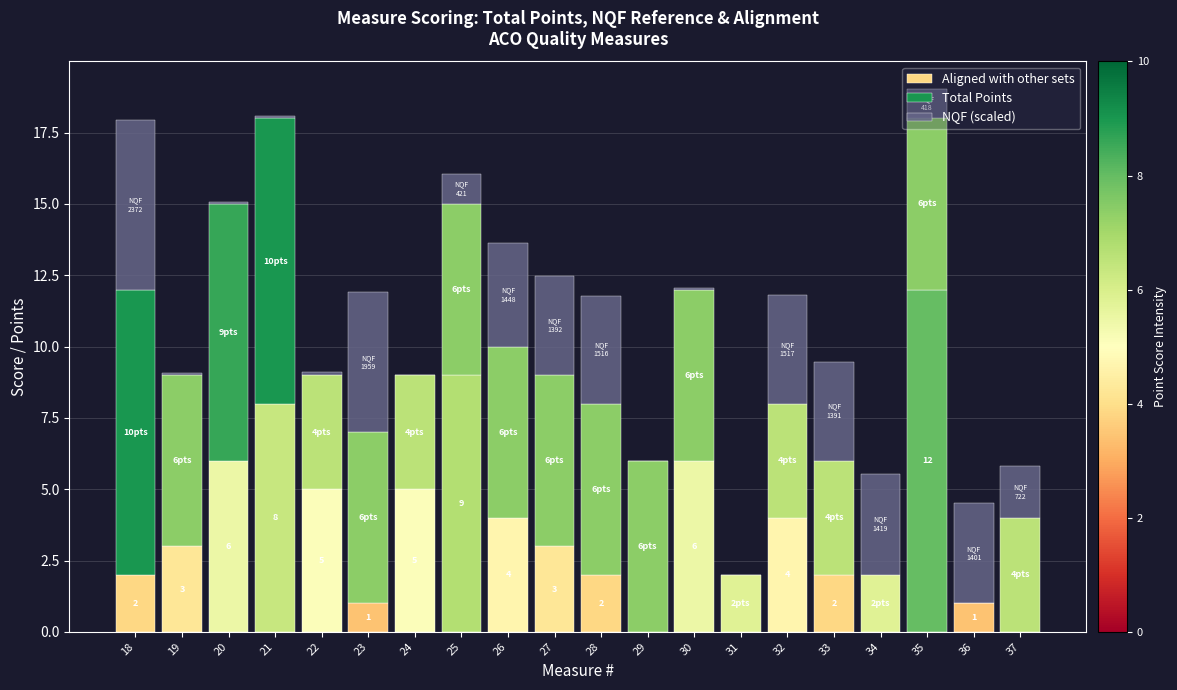

The value of Aligned with other sets at 26 is 2.0. True or false?

False